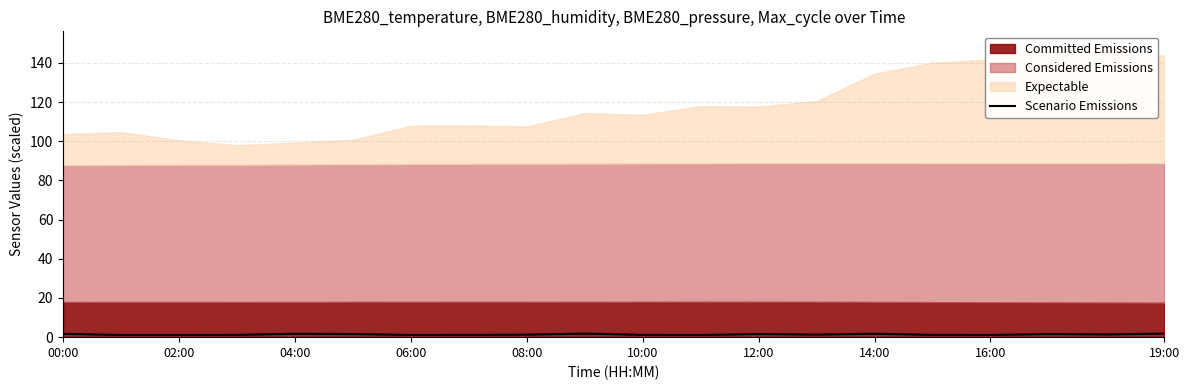

What is the average value?

1.4